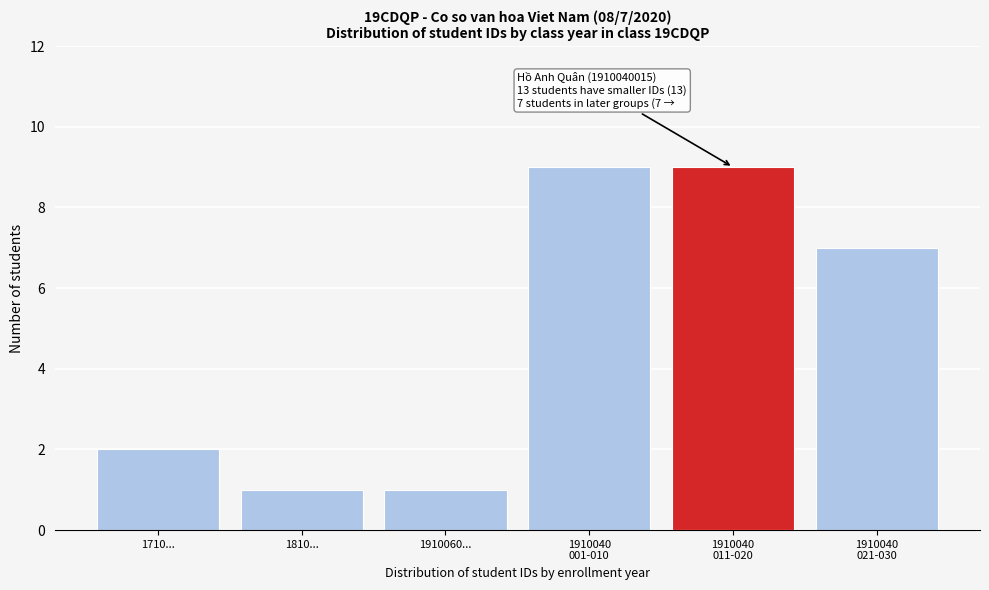

Reading left to right, list all the values displayed in this chart.

2	1	1	9	9	7